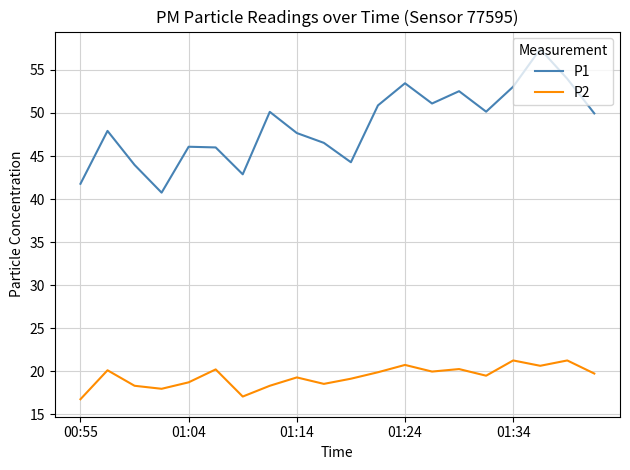

Rank the series by their average value, from lowest to highest.

P2, P1